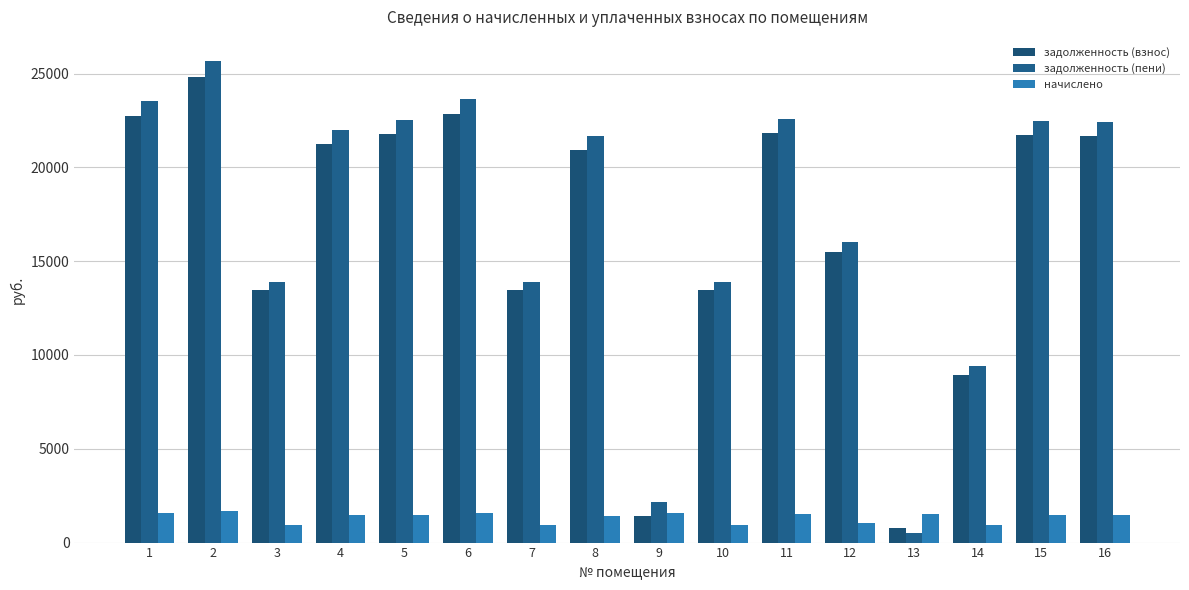

Reading right to left, extract all data points from this chart.

задолженность (взнос): 16=21665.8	15=21722.5	14=8931.2	13=754.8	12=15512.4	11=21820.9	10=13444.1	9=1404.5	8=20941.8	7=13444.1	6=22855.0	5=21769.0	4=21252.0	3=13444.1	2=24819.8	1=22751.5
задолженность (пени): 16=22409.9	15=22468.6	14=9396.5	13=503.2	12=16045.2	11=22570.3	10=13905.8	9=2185.9	8=21661.1	7=13905.8	6=23640.0	5=22516.7	4=21981.9	3=13905.8	2=25672.3	1=23533.0
начислено: 16=1488.3	15=1492.2	14=930.6	13=1509.6	12=1065.6	11=1498.9	10=923.5	9=1562.9	8=1438.6	7=923.5	6=1570.0	5=1495.4	4=1459.9	3=923.5	2=1705.0	1=1562.9